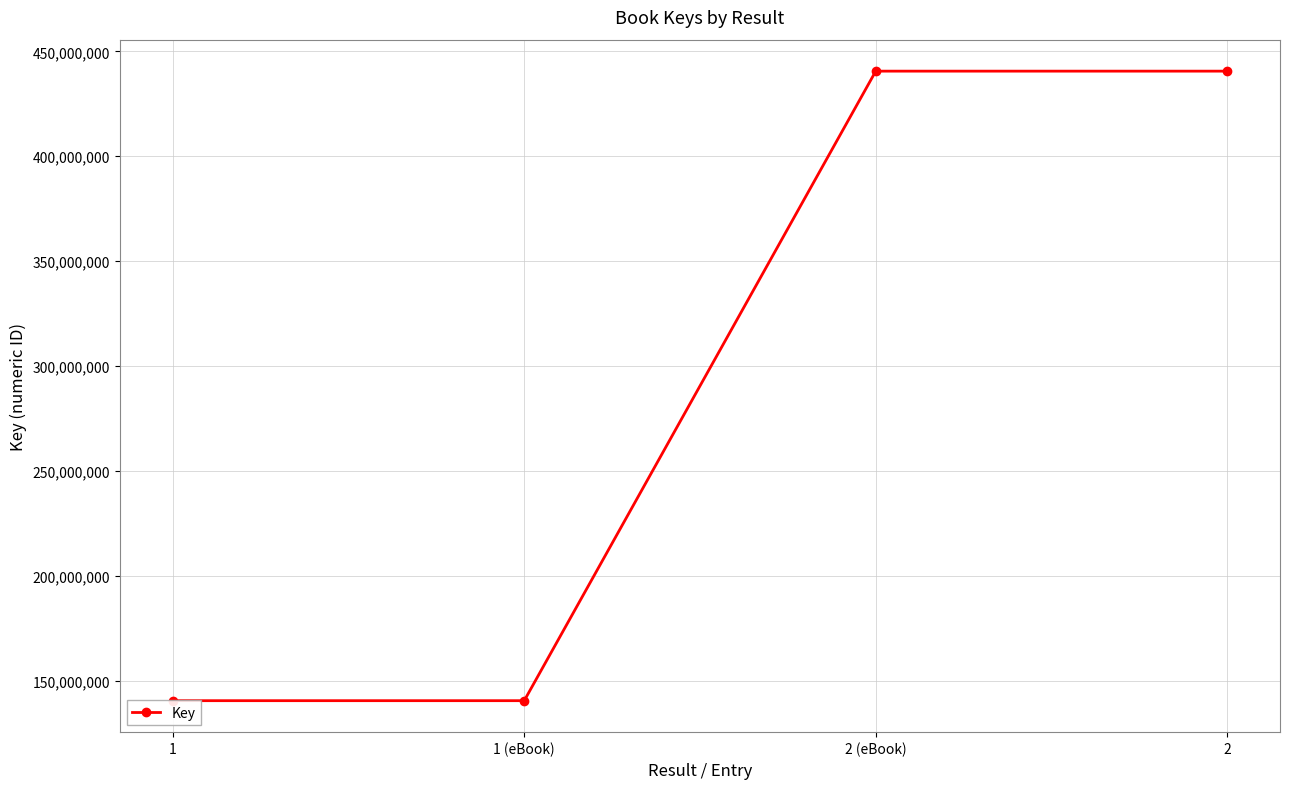

What is the difference between the maximum and second lowest values?

299972733